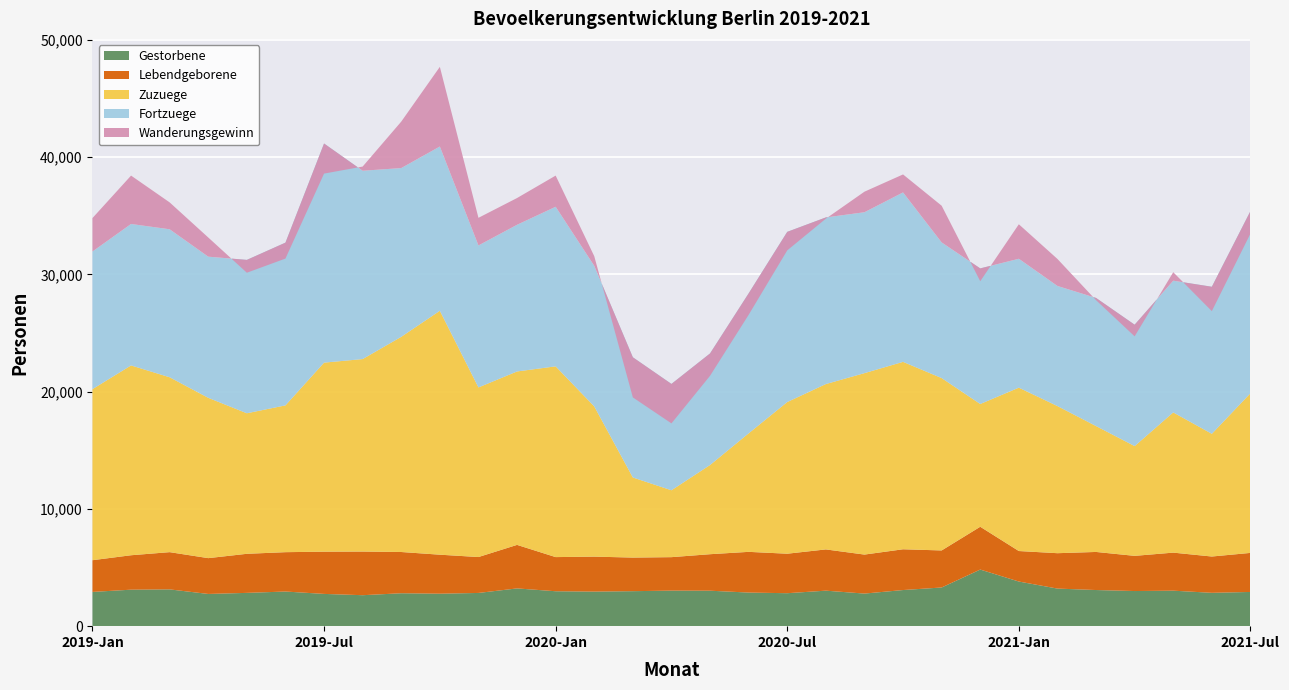

Reading right to left, extract all data points from this chart.

Gestorbene: Jul=2918	Jun=2844	Mai=3027	Apr=2996	Mrz=3082	Feb=3205	Jan=3806	Dez=4828	Nov=3298	Okt=3081	Sep=2779	Aug=3028	Jul=2811	Jun=2866	Mai=3024	Apr=3032	Mrz=2984	Feb=2948	Jan=2978	Dez=3220	Nov=2833	Okt=2769	Sep=2807	Aug=2641	Jul=2751	Jun=2954	Mai=2839	Apr=2747	Mrz=3137	Feb=3112	Jan=2920
Lebendgeborene: Jul=3330	Jun=3096	Mai=3244	Apr=3000	Mrz=3247	Feb=3018	Jan=2601	Dez=3649	Nov=3159	Okt=3476	Sep=3326	Aug=3517	Jul=3368	Jun=3471	Mai=3113	Apr=2853	Mrz=2865	Feb=2982	Jan=2912	Dez=3711	Nov=3062	Okt=3326	Sep=3517	Aug=3721	Jul=3601	Jun=3356	Mai=3332	Apr=3054	Mrz=3175	Feb=2936	Jan=2705
Zuzuege: Jul=13614	Jun=10463	Mai=11957	Apr=9360	Mrz=10736	Feb=12546	Jan=13933	Dez=10469	Nov=14699	Okt=15983	Sep=15473	Aug=14102	Jul=12934	Jun=10107	Mai=7607	Apr=5704	Mrz=6830	Feb=12811	Jan=16267	Dez=14790	Nov=14464	Okt=20801	Sep=18352	Aug=16416	Jul=16121	Jun=12519	Mai=11985	Apr=13672	Mrz=14913	Feb=16188	Jan=14588
Fortzuege: Jul=15531	Jun=12541	Mai=11233	Apr=10352	Mrz=10926	Feb=10244	Jan=10991	Dez=11563	Nov=11569	Okt=14449	Sep=13721	Aug=14209	Jul=14513	Jun=11935	Mai=9513	Apr=9068	Mrz=10251	Feb=11987	Jan=13609	Dez=12508	Nov=12107	Okt=14008	Sep=14390	Aug=16059	Jul=18687	Jun=13877	Mai=13079	Apr=12036	Mrz=12621	Feb=12062	Jan=11736
Wanderungsgewinn: Jul=-1917	Jun=-2078	Mai=724	Apr=-992	Mrz=-190	Feb=2302	Jan=2942	Dez=-1094	Nov=3130	Okt=1534	Sep=1752	Aug=-107	Jul=-1579	Jun=-1828	Mai=-1906	Apr=-3364	Mrz=-3421	Feb=824	Jan=2658	Dez=2282	Nov=2357	Okt=6793	Sep=3962	Aug=357	Jul=-2566	Jun=-1358	Mai=-1094	Apr=1636	Mrz=2292	Feb=4126	Jan=2852